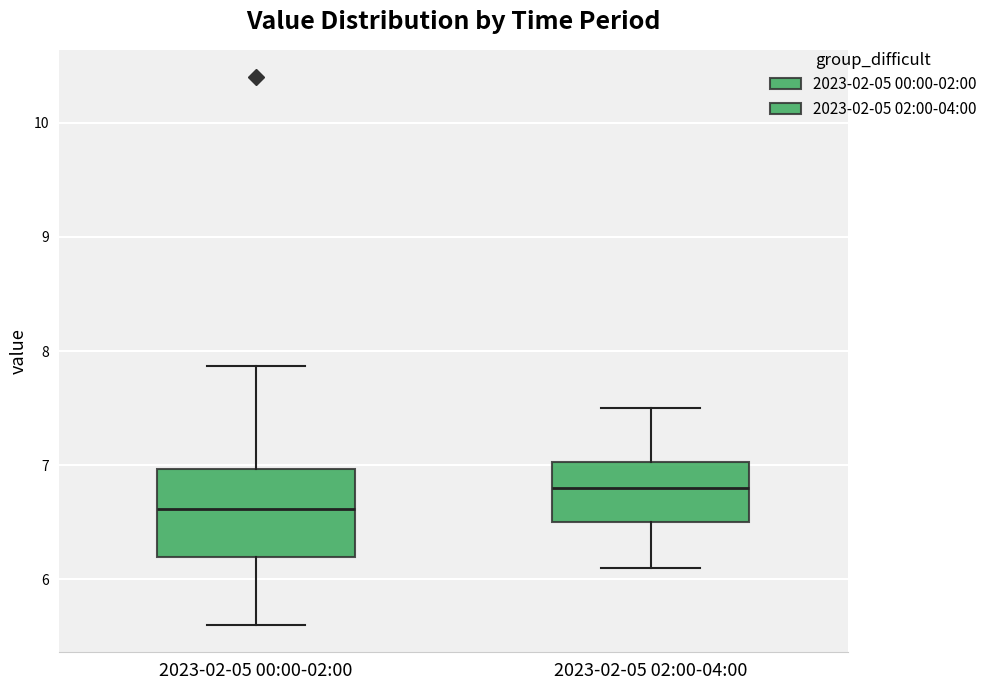

Reading left to right, transcribe this box plot: for each box, give where its median line is, the range the box spans, and where its two whiskers end, as read against the y-axis. The values are not printed on the chart, so give them approximately, as read against the axis.

2023-02-05 00:00-02:00: median 6.6, box 6.2 to 7.0, whiskers 5.6 to 7.9
2023-02-05 02:00-04:00: median 6.8, box 6.5 to 7.0, whiskers 6.1 to 7.5